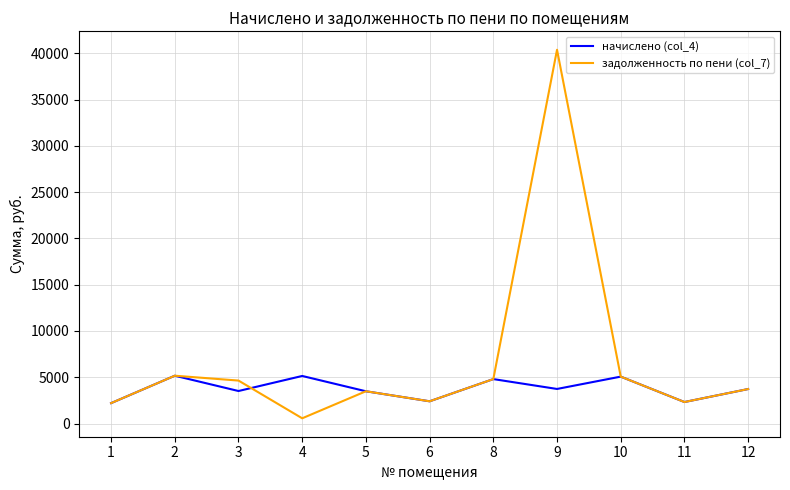

What is the difference between the maximum and minimum values in the задолженность по пени (col_7) series?

39800.4